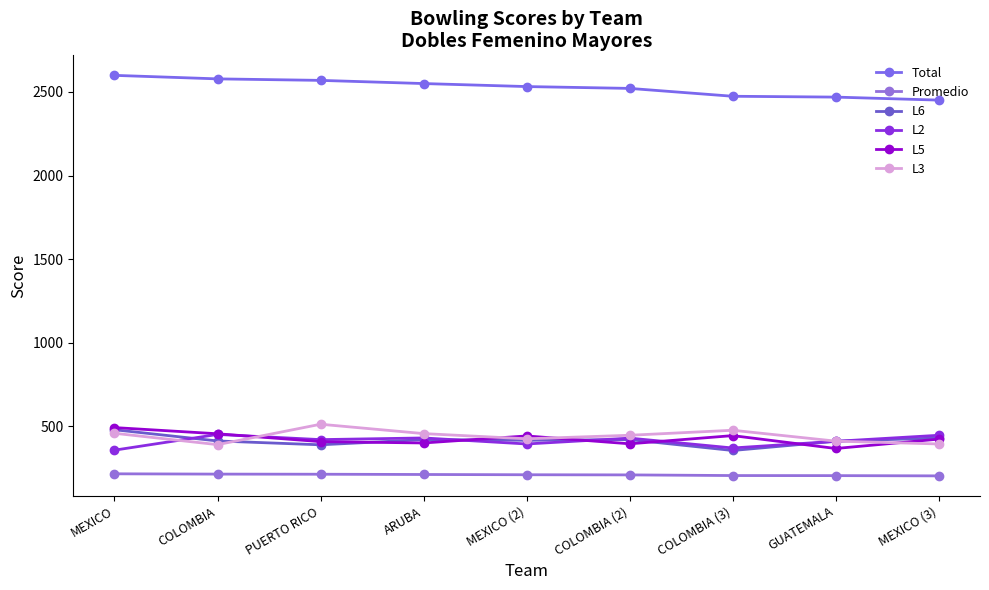

True or false: Promedio and L6 intersect in this chart.

False